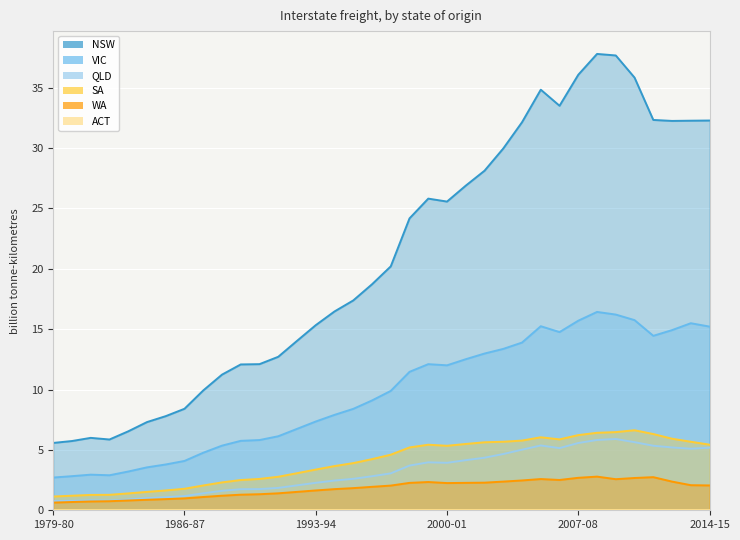

What is the approximate value of NSW at 1993-94?

15.3